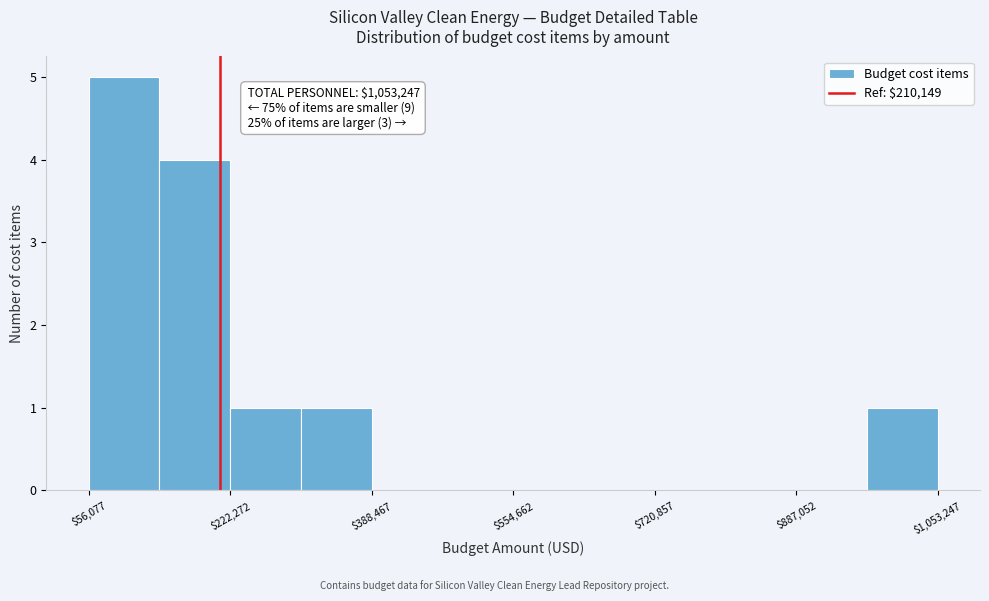

Which range on the x-axis has the tallest bar?

60000 to 140000